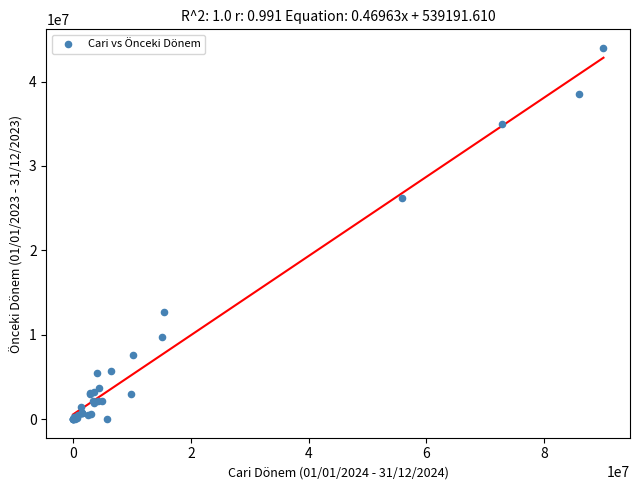

What Y value in the scatter plot is closest to 21984656?

26168052